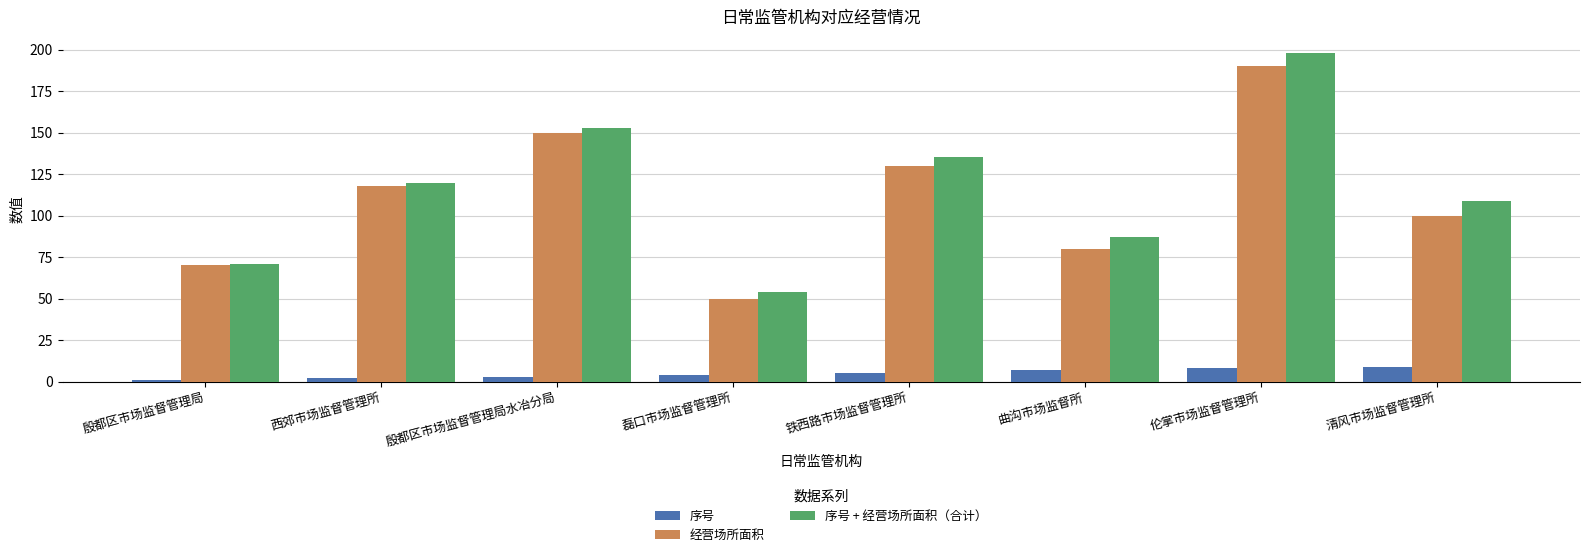

Read the 经营场所面积 value at 西郊市场监督管理所.

118.0